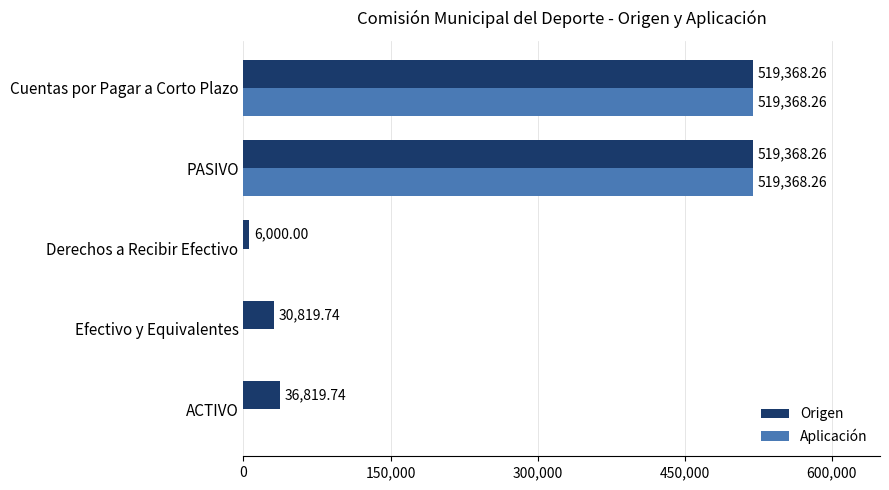

What are all the series names shown in the legend?

Origen, Aplicación